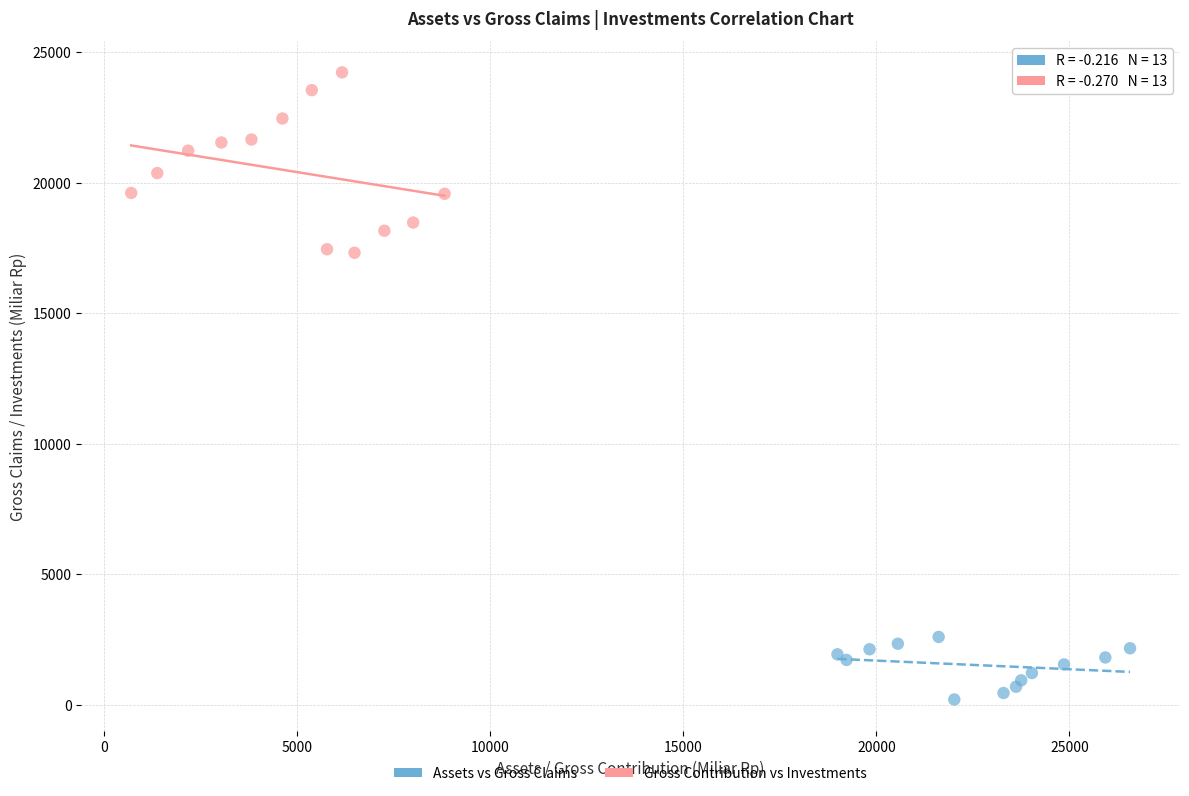

Which series contains the highest Y value?

Gross Contribution vs Investments